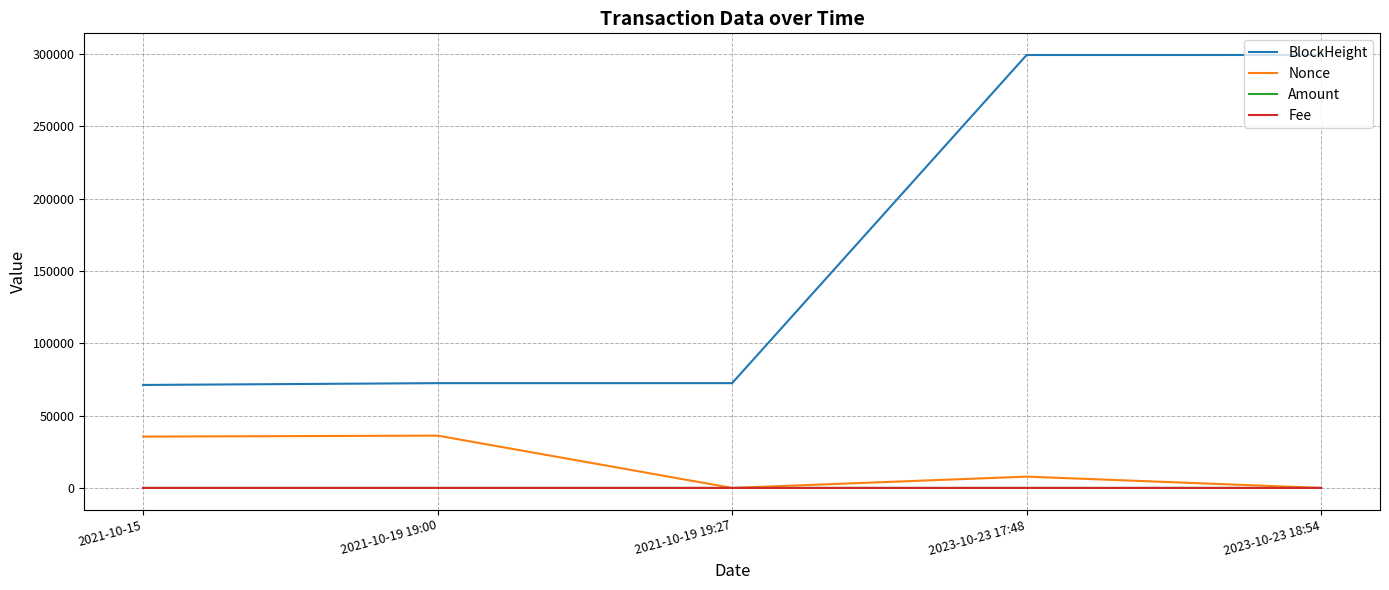

The value of BlockHeight at 2023-10-23 18:54 is 409918.3. True or false?

False